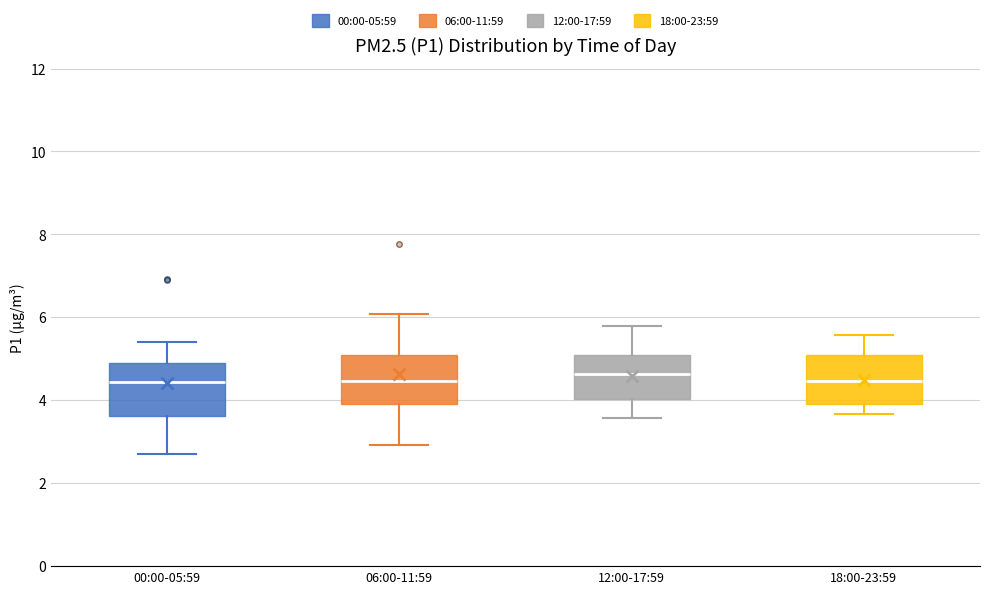

Reading left to right, transcribe this box plot: for each box, give where its median line is, the range the box spans, and where its two whiskers end, as read against the y-axis. The values are not printed on the chart, so give them approximately, as read against the axis.

00:00-05:59: median 4.4, box 3.6 to 5.0, whiskers 2.8 to 5.4
06:00-11:59: median 4.4, box 4.0 to 5.2, whiskers 3.0 to 6.0
12:00-17:59: median 4.6, box 4.0 to 5.2, whiskers 3.6 to 5.8
18:00-23:59: median 4.4, box 4.0 to 5.2, whiskers 3.6 to 5.6